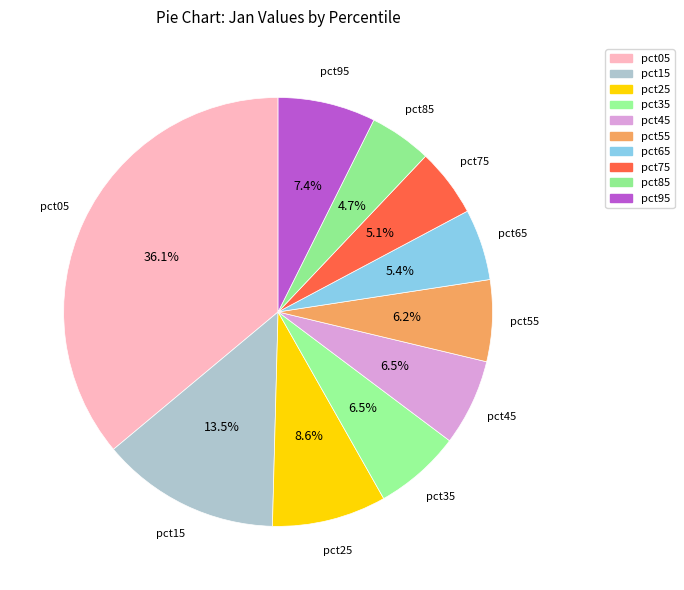

What is the largest slice in the pie chart?

pct05